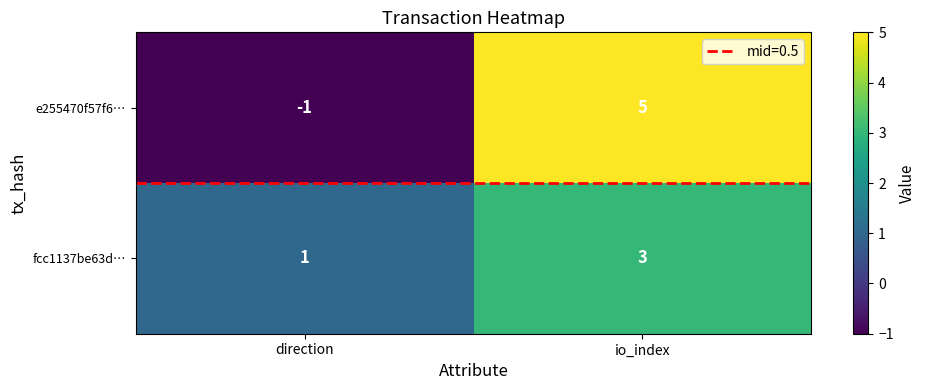

What is the maximum value shown in the chart?

5